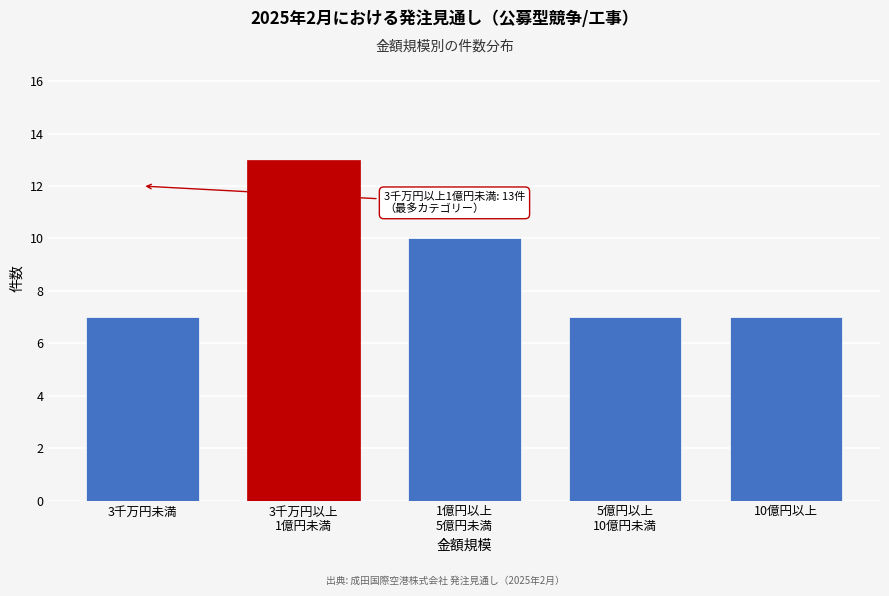

Reading left to right, list all the values displayed in this chart.

7	13	10	7	7